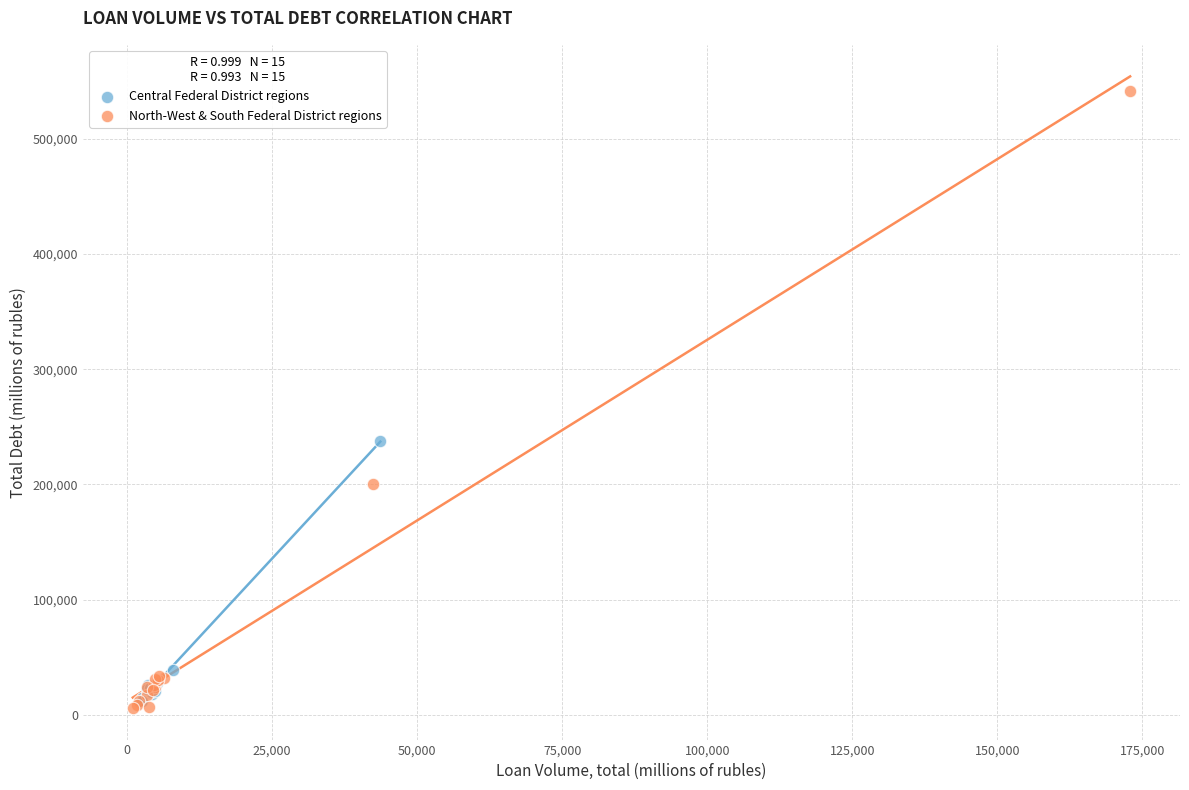

Which series has the largest Y range (max minus min)?

North-West & South Federal District regions